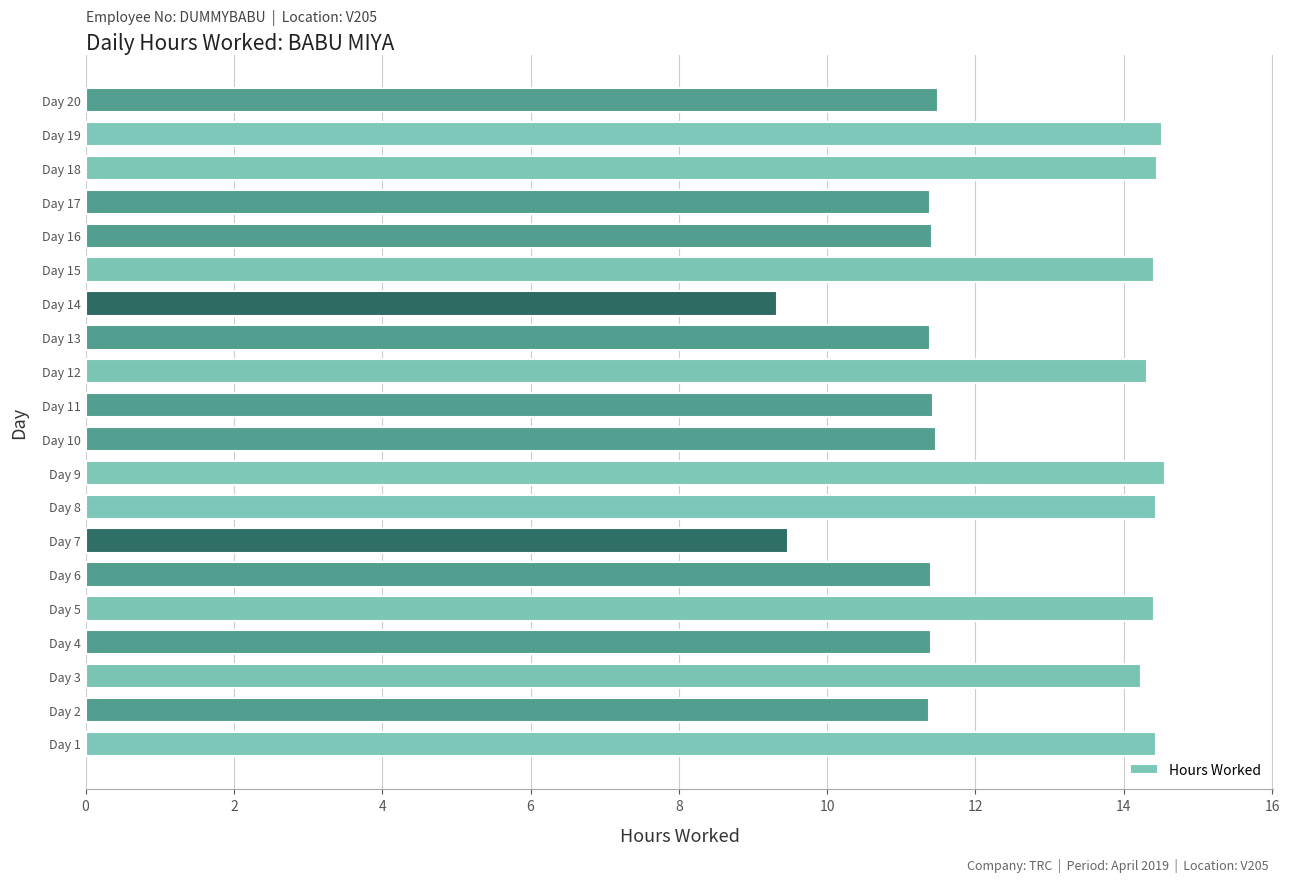

What is the ratio of the value at Day 15 to the value at Day 19?

1.0